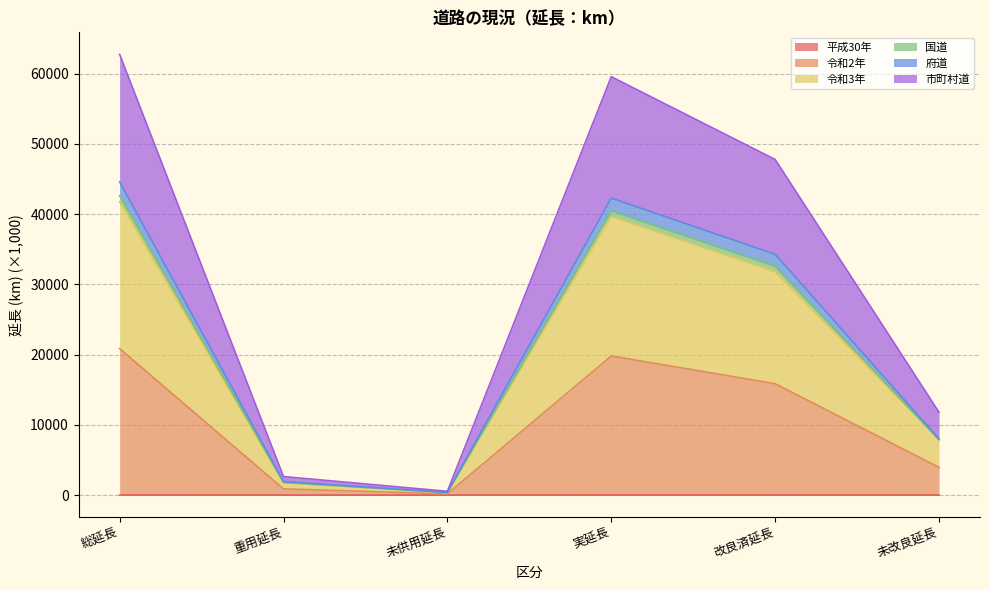

What is the total value across all series at 総延長?

62761.7